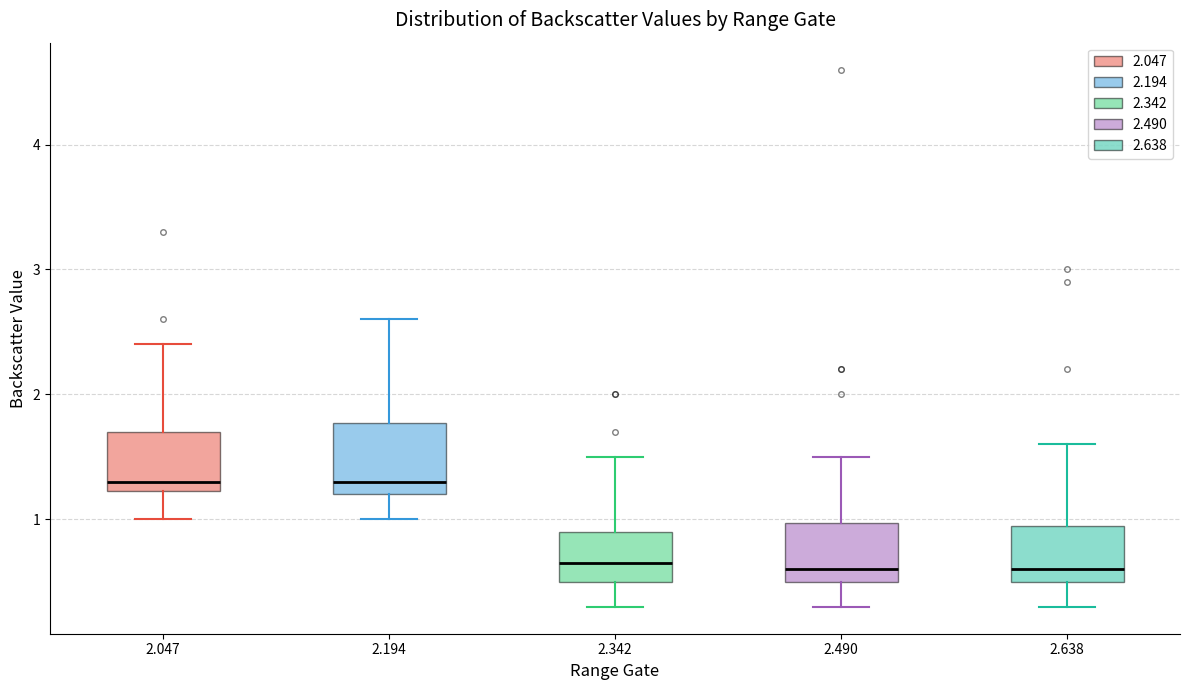

Reading left to right, transcribe this box plot: for each box, give where its median line is, the range the box spans, and where its two whiskers end, as read against the y-axis. The values are not printed on the chart, so give them approximately, as read against the axis.

2.047: median 1.3, box 1.2 to 1.7, whiskers 1.0 to 2.4
2.194: median 1.3, box 1.2 to 1.8, whiskers 1.0 to 2.6
2.342: median 0.7, box 0.5 to 0.9, whiskers 0.3 to 1.5
2.490: median 0.6, box 0.5 to 1.0, whiskers 0.3 to 1.5
2.638: median 0.6, box 0.5 to 1.0, whiskers 0.3 to 1.6